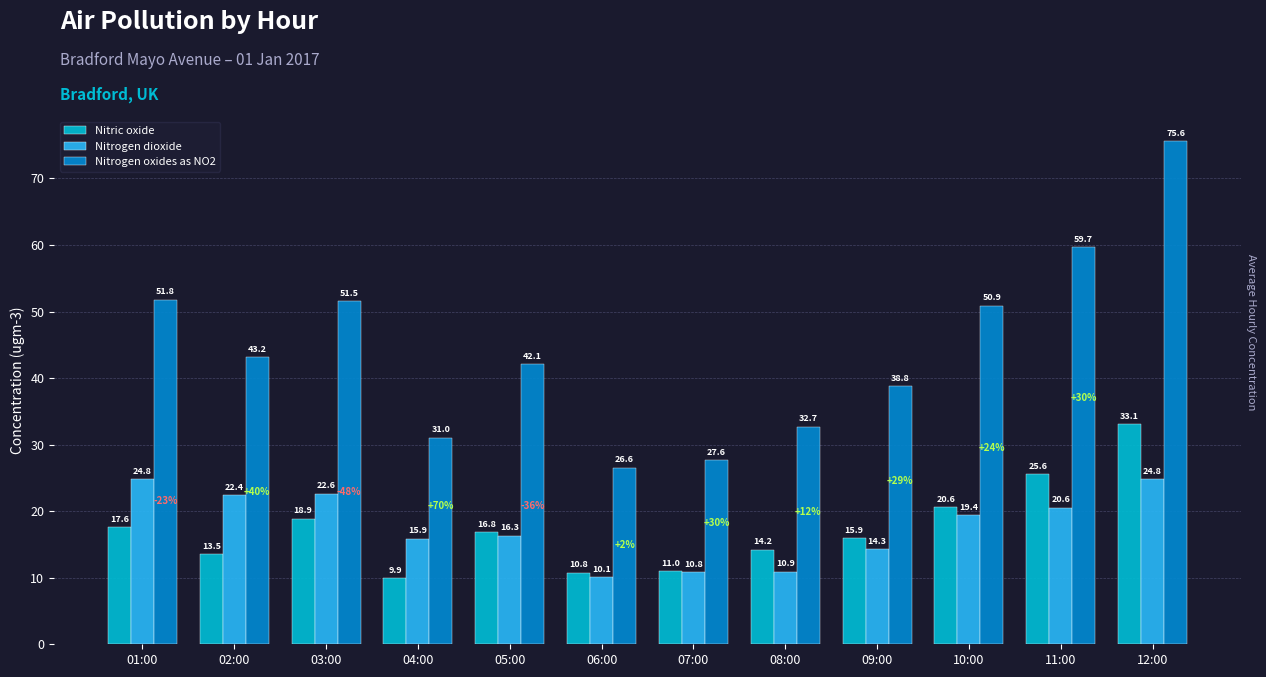

What is the sum of the Nitrogen dioxide values at 08:00 and 07:00?

21.7